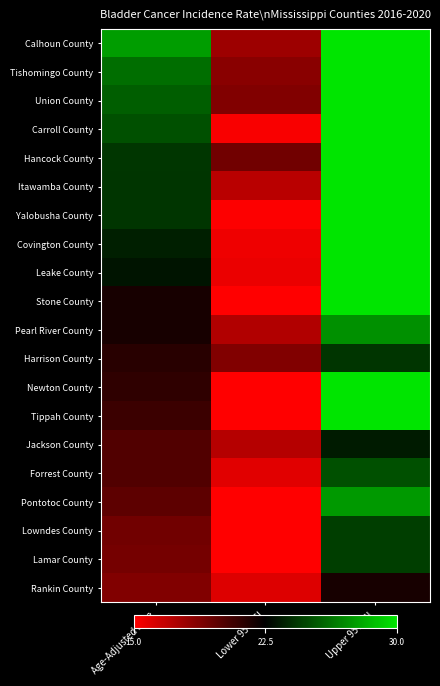

At how many categories does at least one series exceed 39?

1